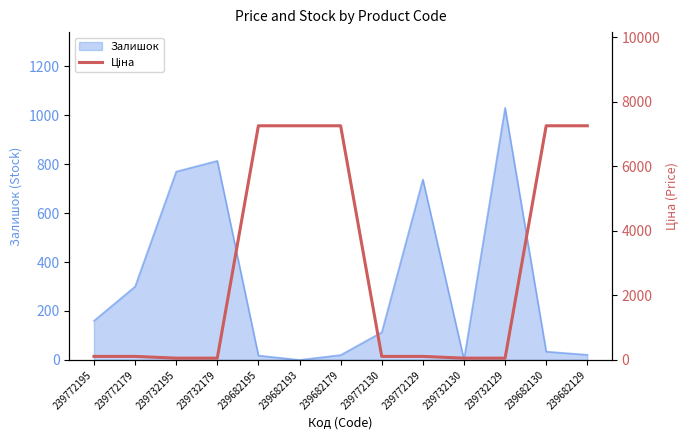

Reading left to right, extract all data points from this chart.

109.0	109.0	54.5	54.5	7258.9	7258.9	7258.9	109.0	109.0	54.5	54.5	7258.9	7258.9